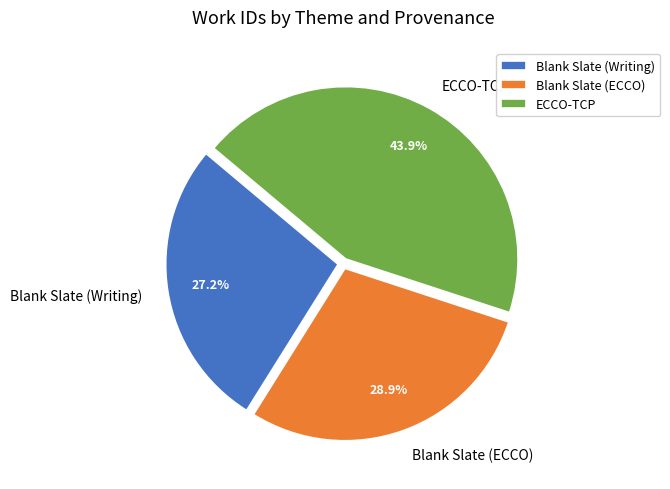

Approximately how many times larger is the value at Blank Slate (Writing) compared to ECCO-TCP?

0.6